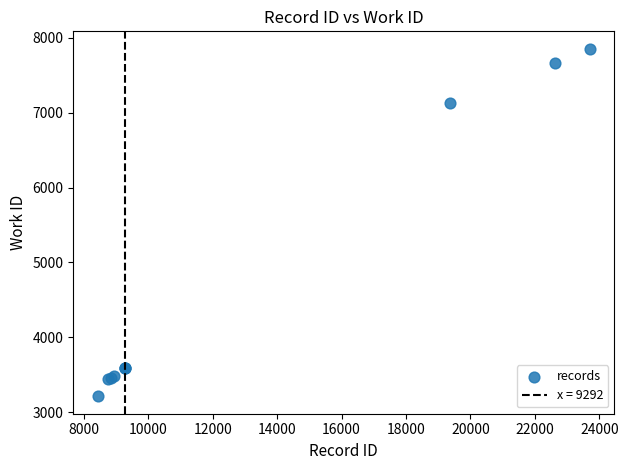

What Y value in the scatter plot is closest to 5533?

7133